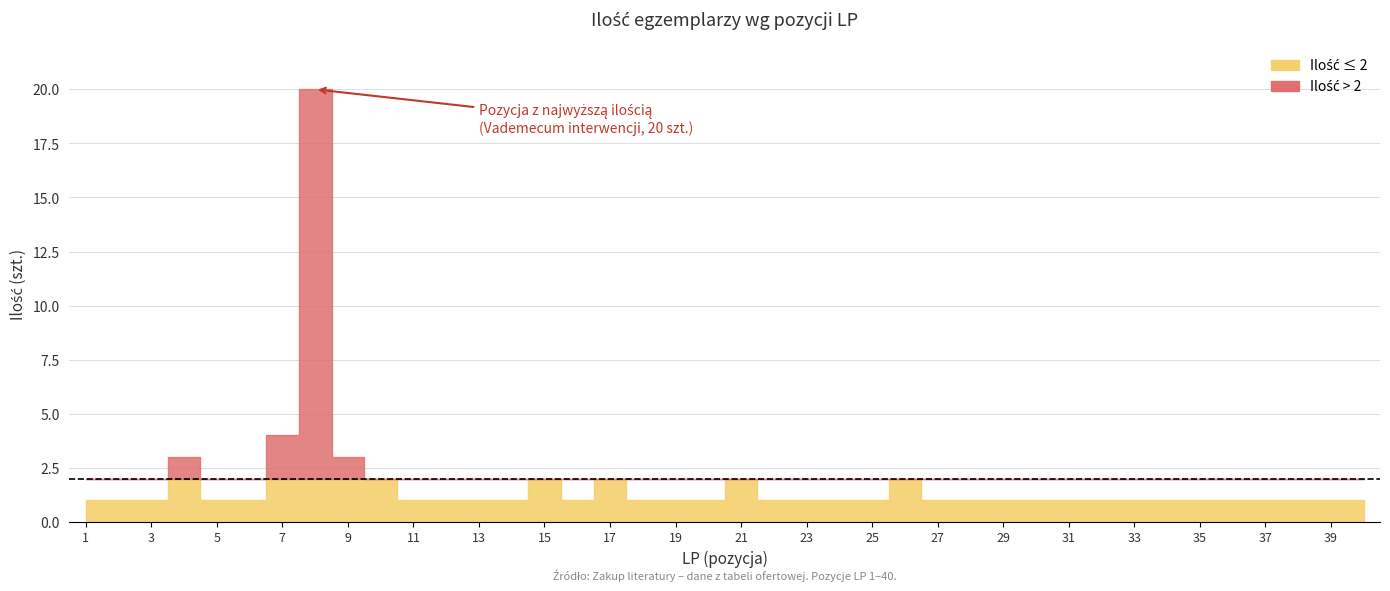

What is the maximum value shown in the chart?

20